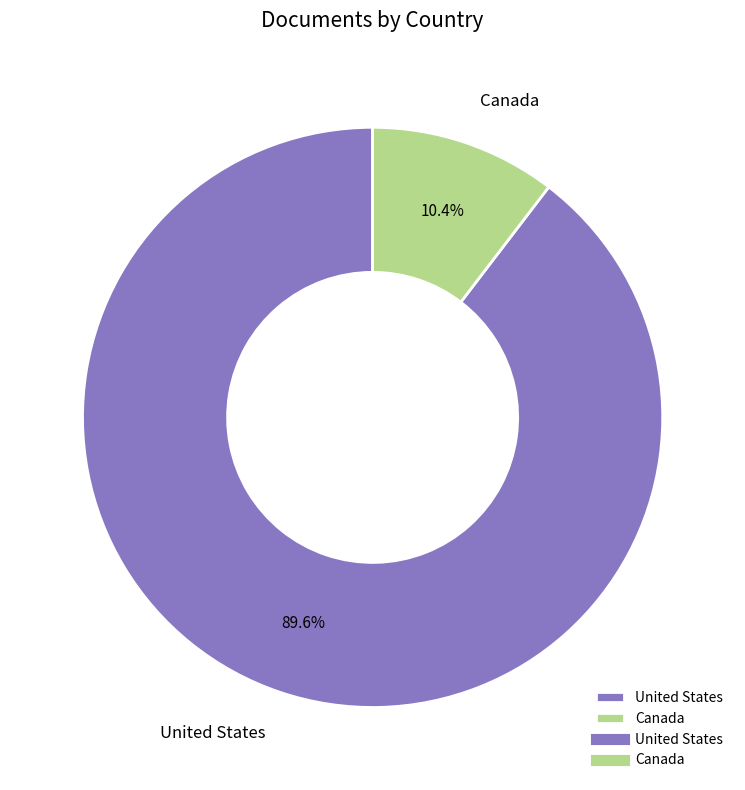

Count the number of slices in the pie.

2